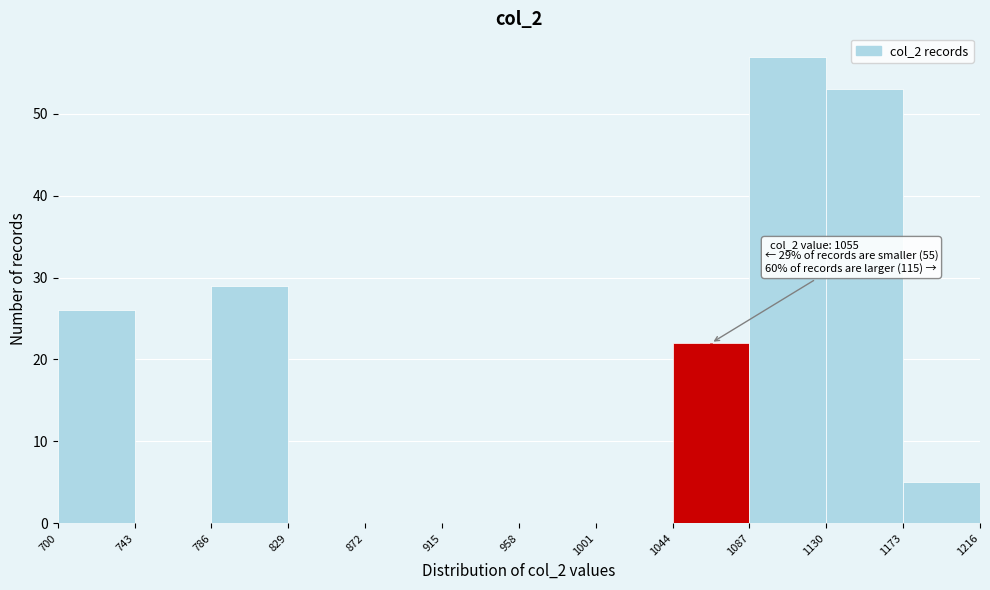

Which range on the x-axis has the tallest bar?

1087 to 1130